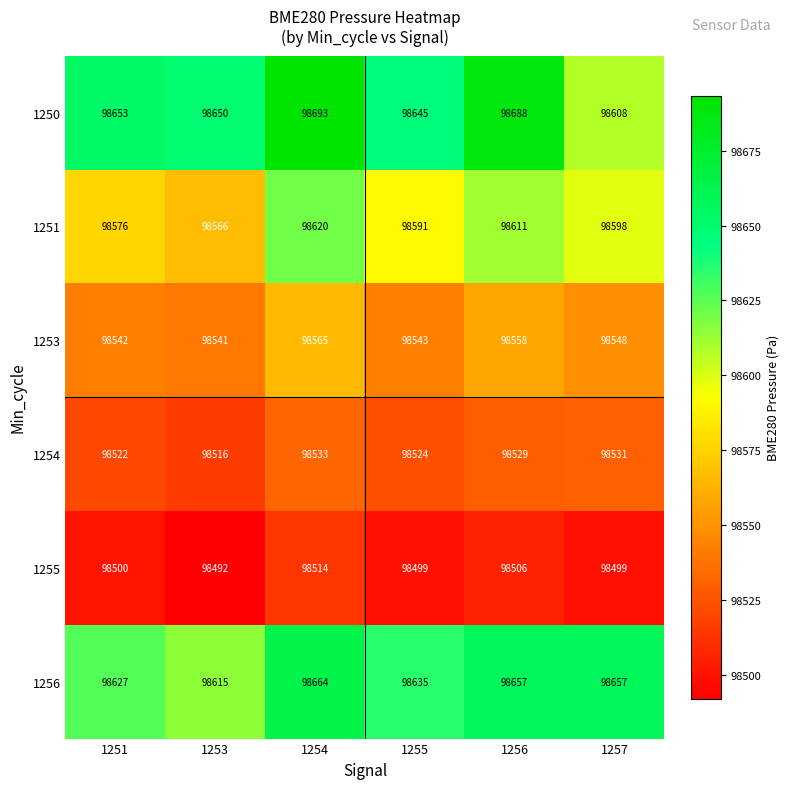

True or false: 1251 has a value of 152135 at 1253.

False